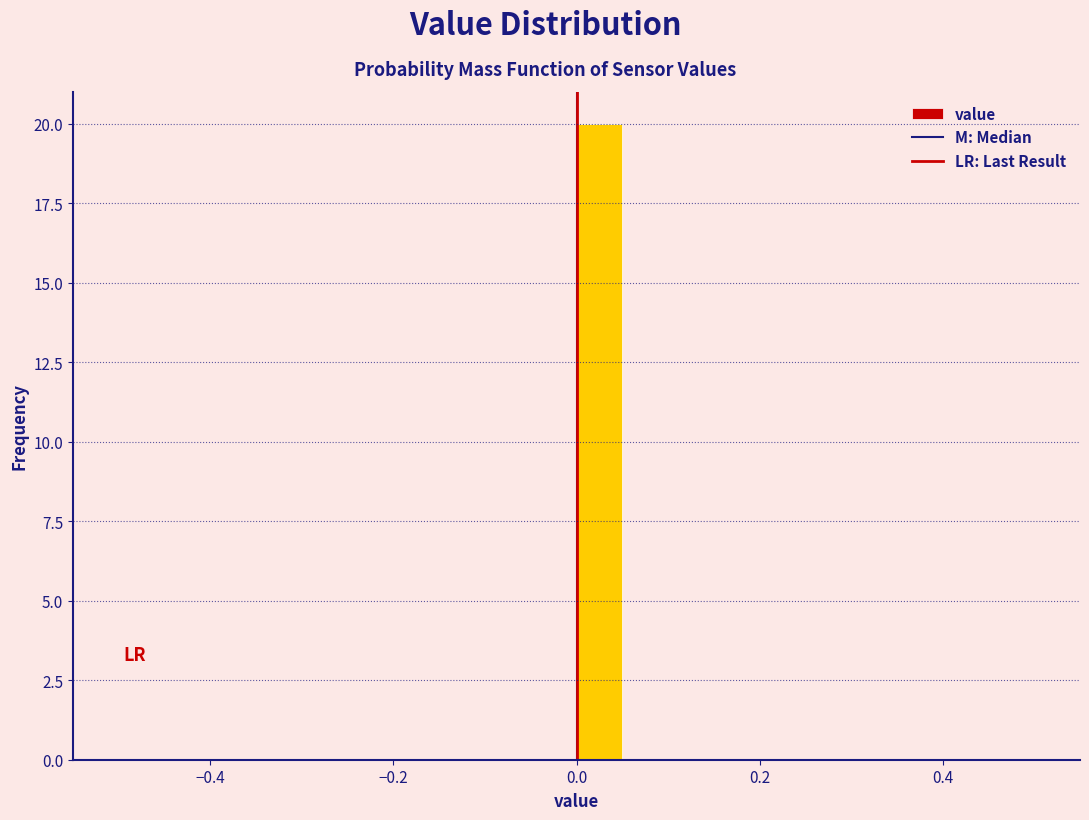

Around what value on the x-axis is the tallest bar? Give the approximate position of its centre, as read against the axis.

0.02